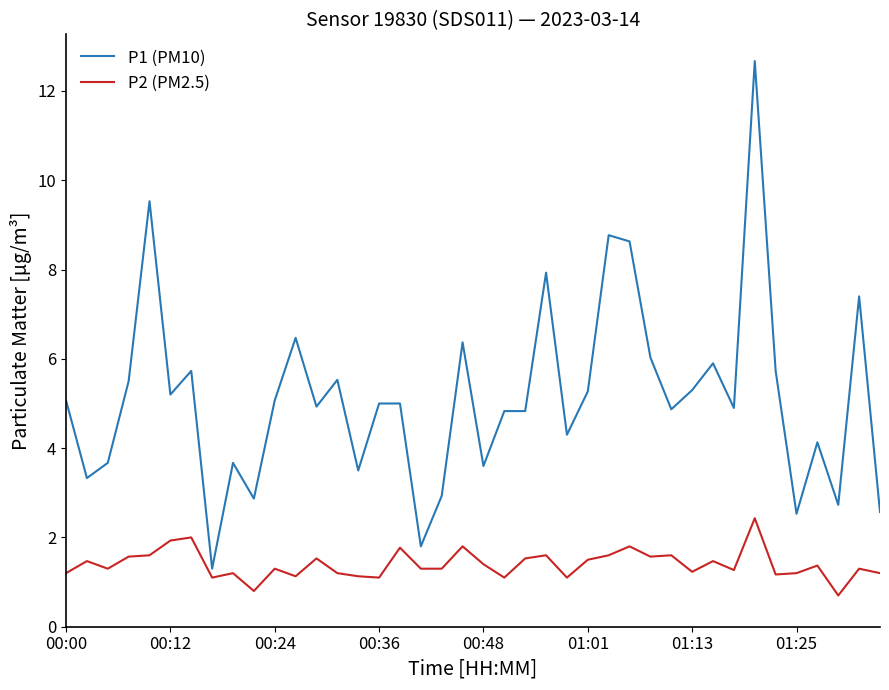

Is this an area chart (filled region under the line)?

No